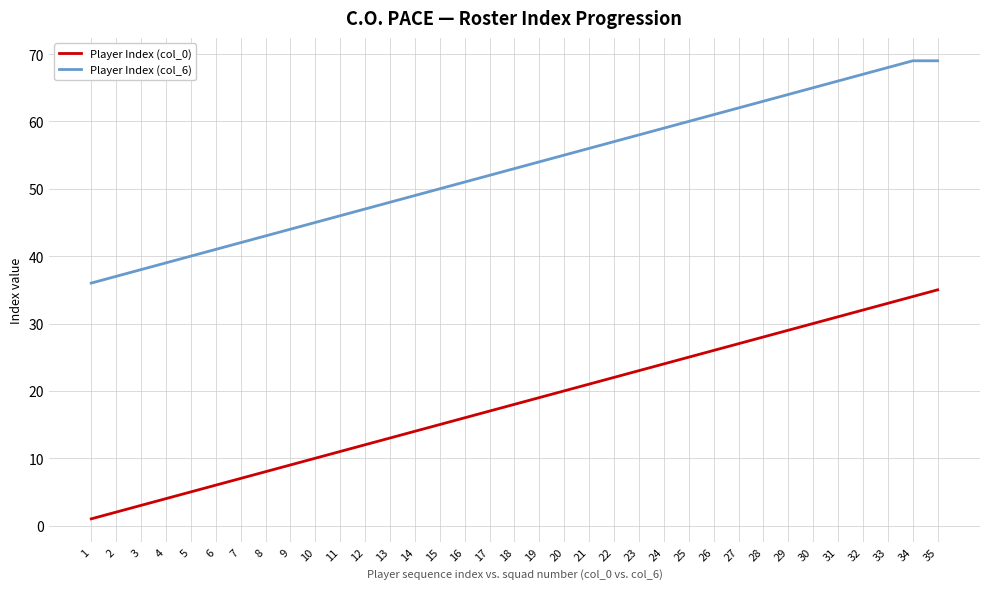

What are all the series names shown in the legend?

Player Index (col_0), Player Index (col_6)